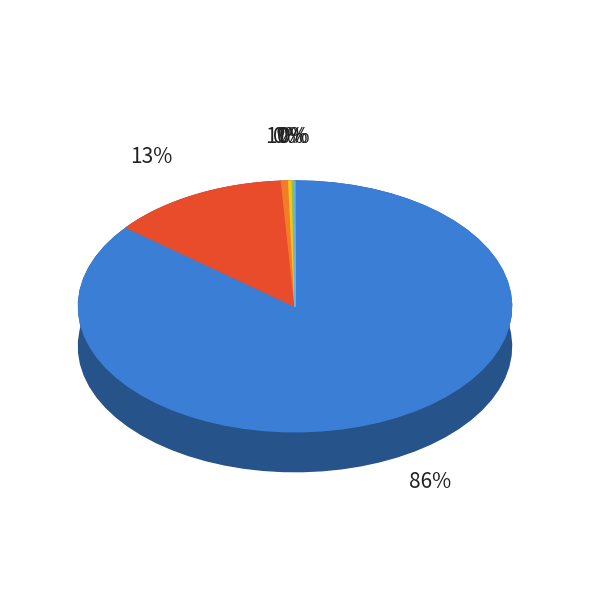

Is White alone the majority of the pie?

No